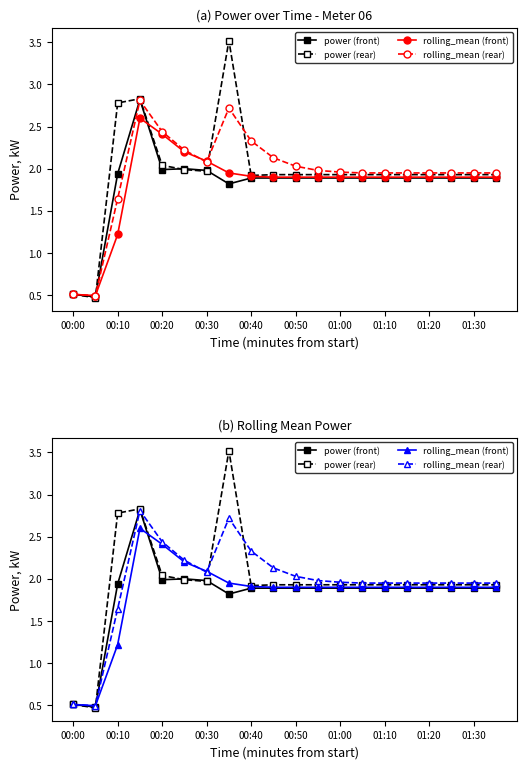

Which series has the widest spread of values?

power (rear)